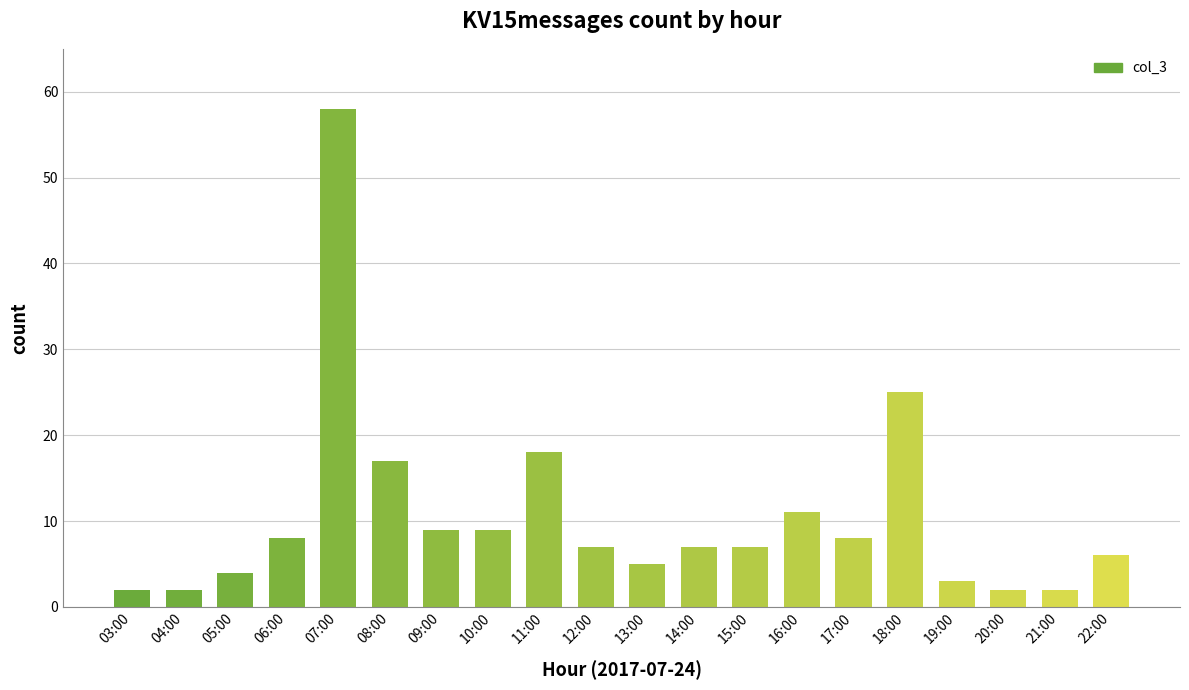

Which has a higher value, 04:00 or 08:00?

08:00